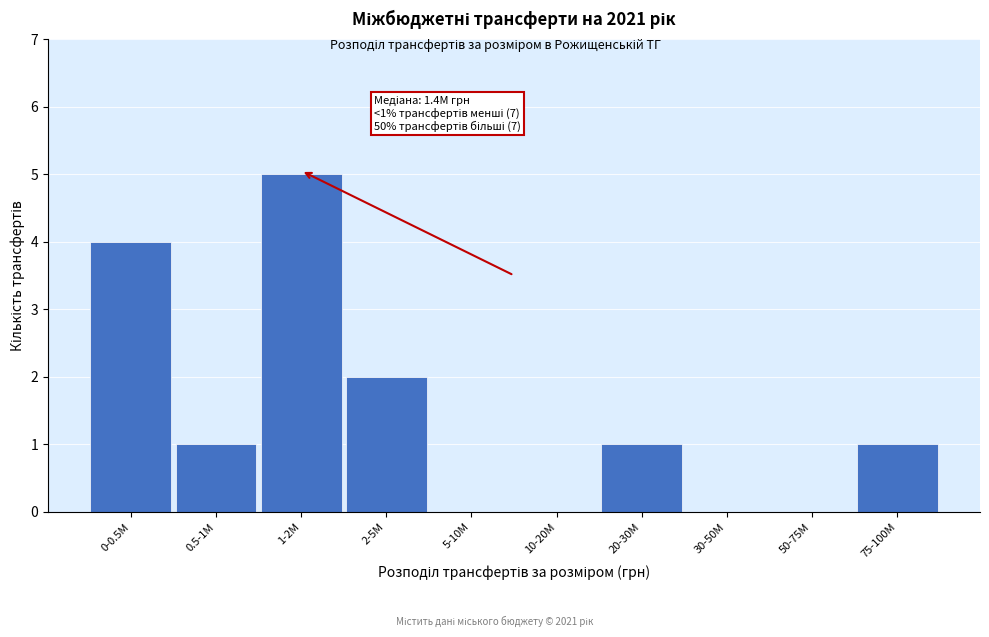

Reading right to left, what are all the values shown in this chart?

75-100M=1	50-75M=0	30-50M=0	20-30M=1	10-20M=0	5-10M=0	2-5M=2	1-2M=5	0.5-1M=1	0-0.5M=4